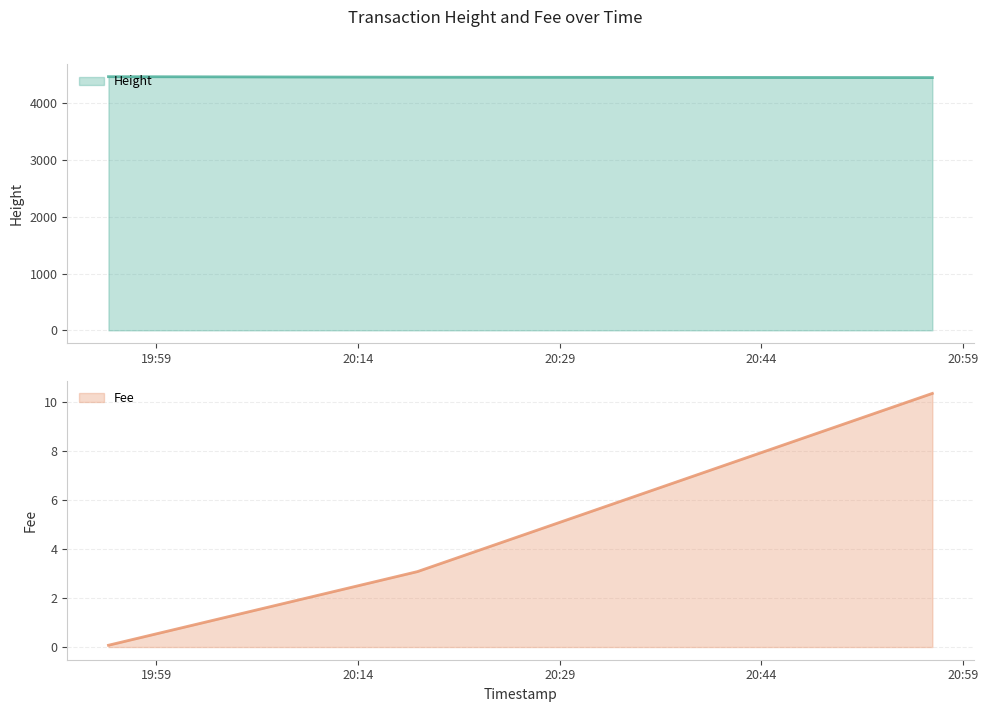

What is the sum of all Height (line) values?

13370.0